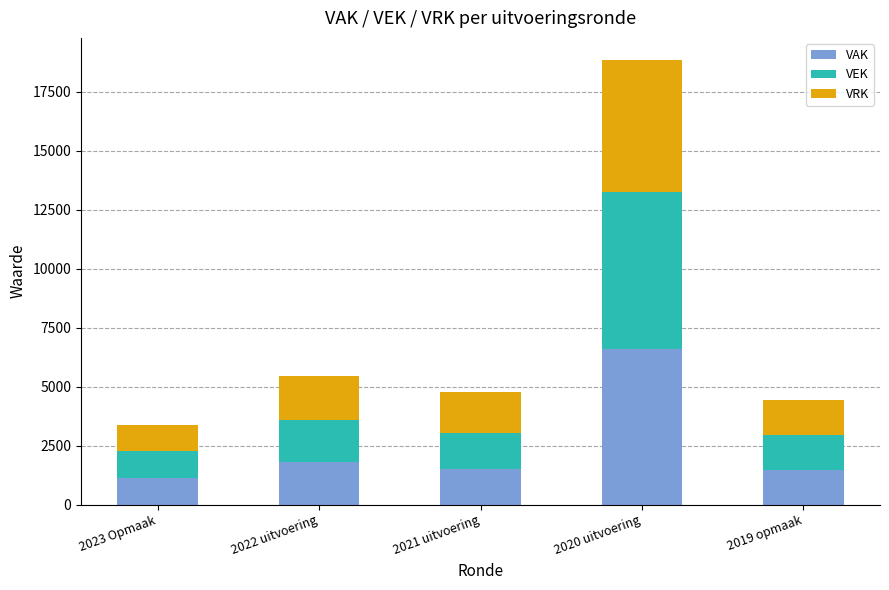

What is the difference between the maximum and second lowest values in the VAK series?

5133